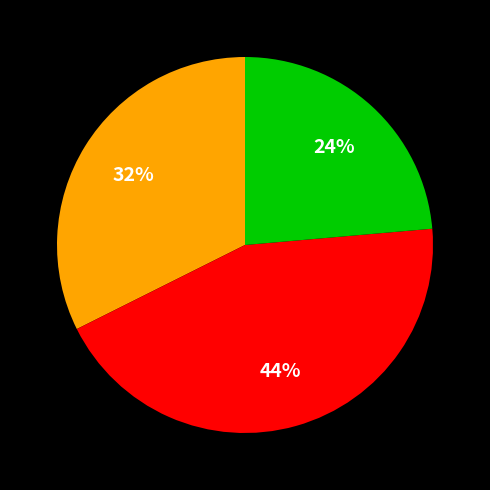

Is there any slice that represents more than half of the pie?

No